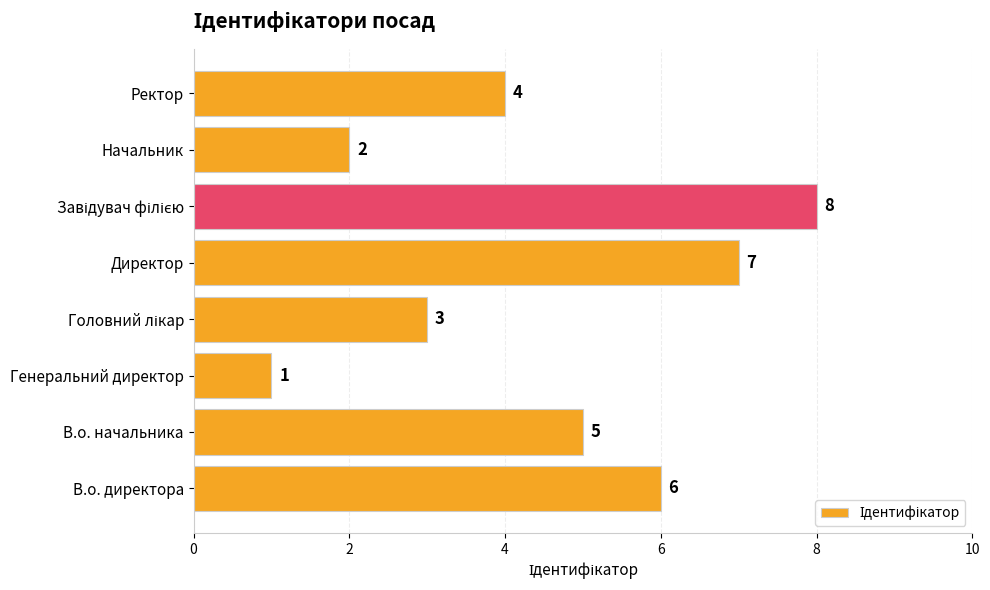

What is the smallest value displayed?

1